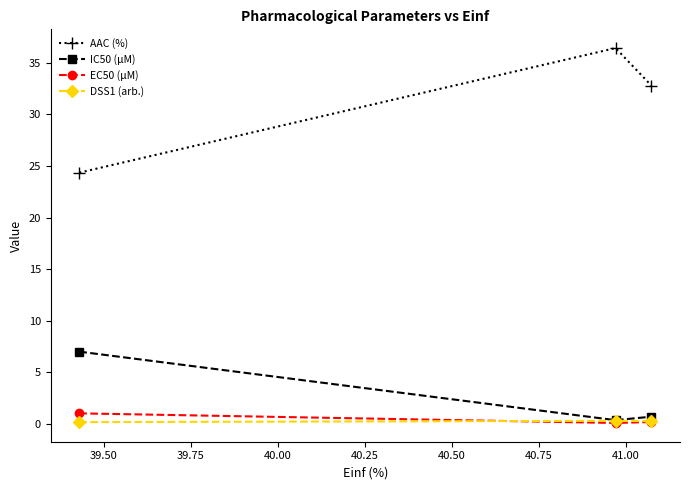

Does the chart have visible grid lines?

No